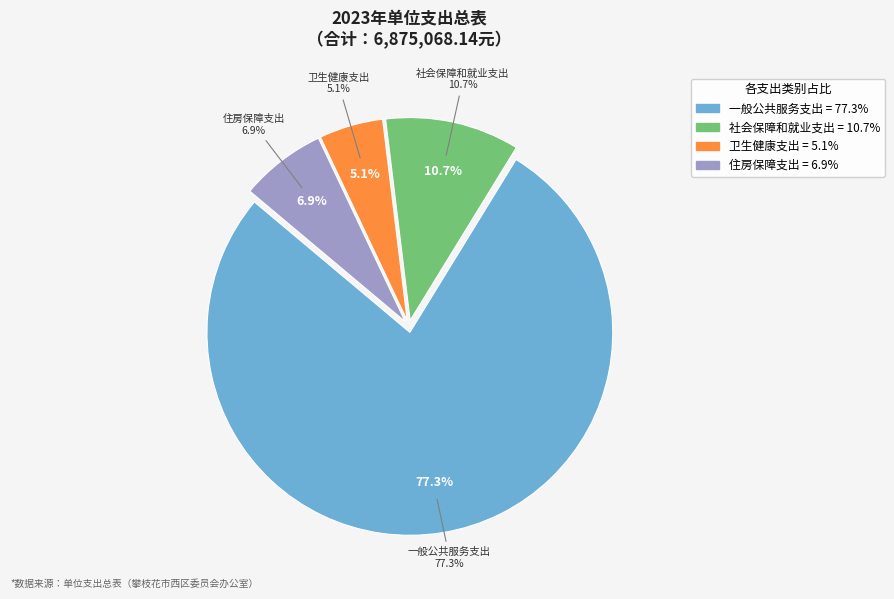

What is the ratio of the value at 住房保障支出 to the value at 一般公共服务支出?

0.1